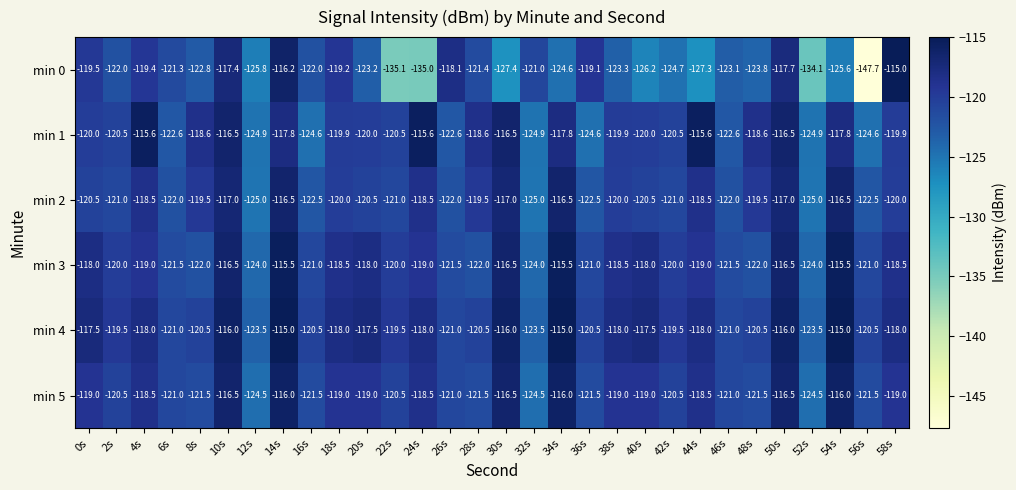

Which series has the largest range (max minus min)?

min 0